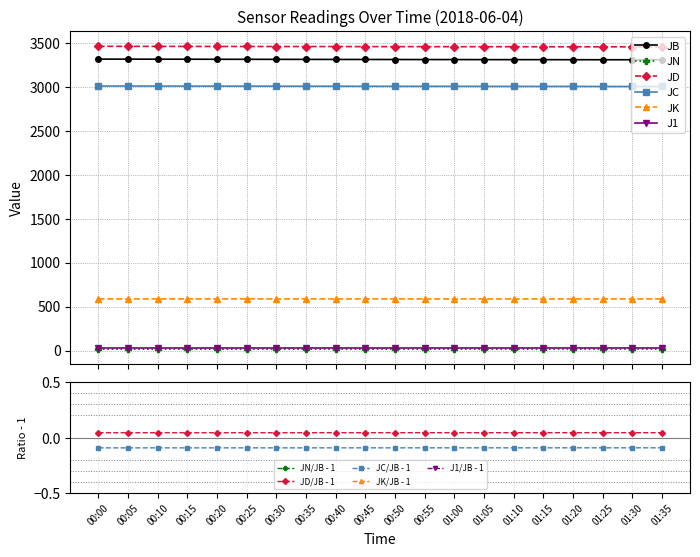

At which category is the sum across all series the highest?

00:00